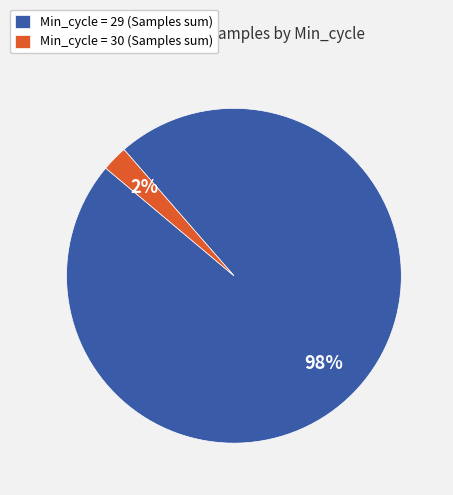

Which has a higher value, Min_cycle = 30 (Samples sum) or Min_cycle = 29 (Samples sum)?

Min_cycle = 29 (Samples sum)